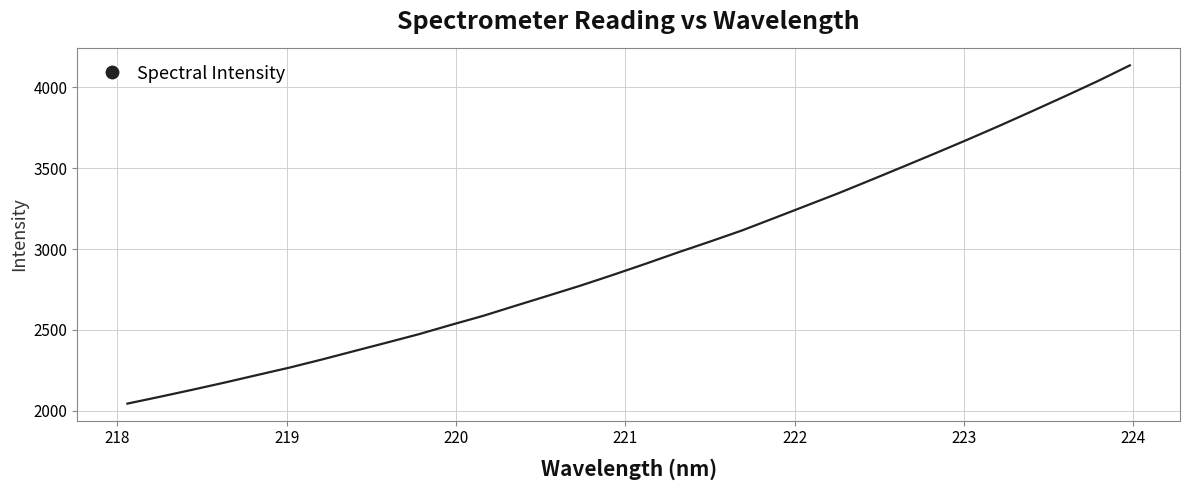

What is the smallest value displayed?

2045.1